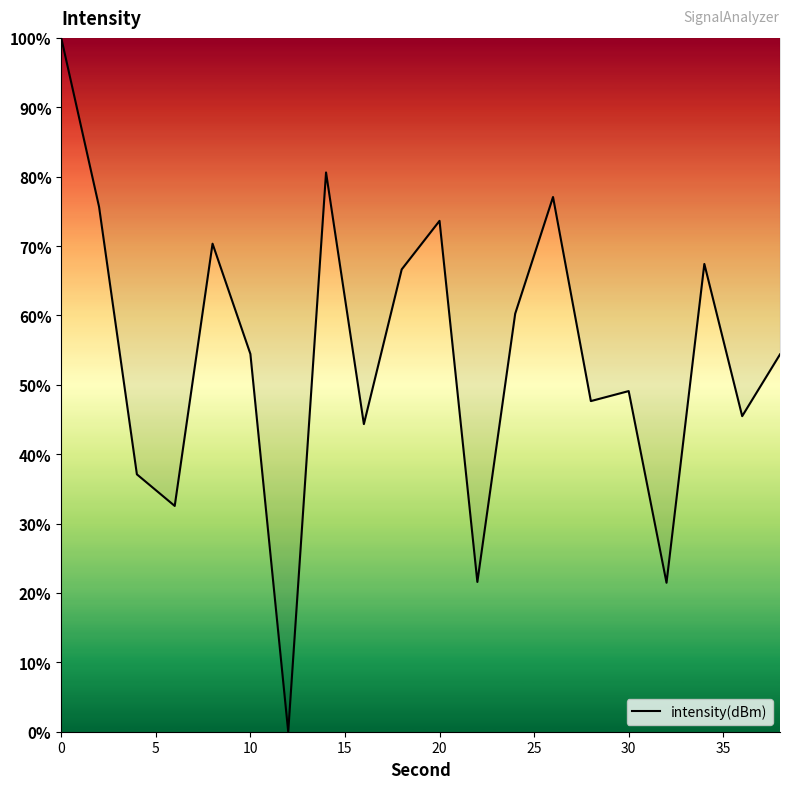

What is the difference between the maximum and minimum values?

100.0